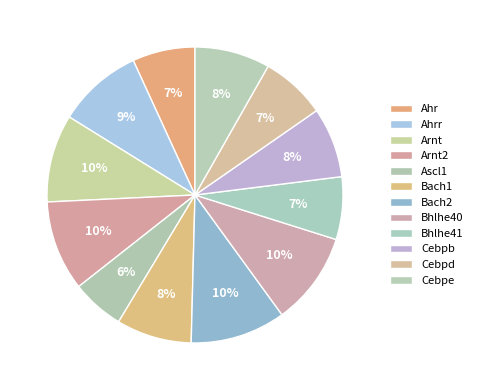

How many segments does this pie chart have?

12